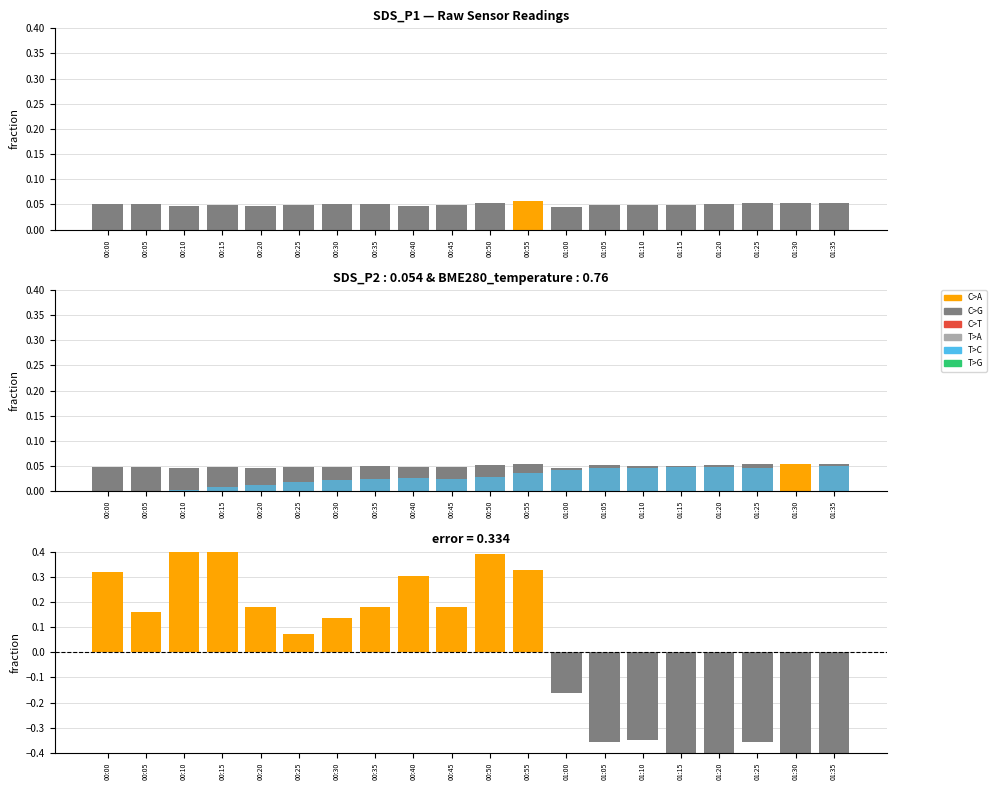

True or false: BME280_humidity has a value of 0.4 at 00:50.

True